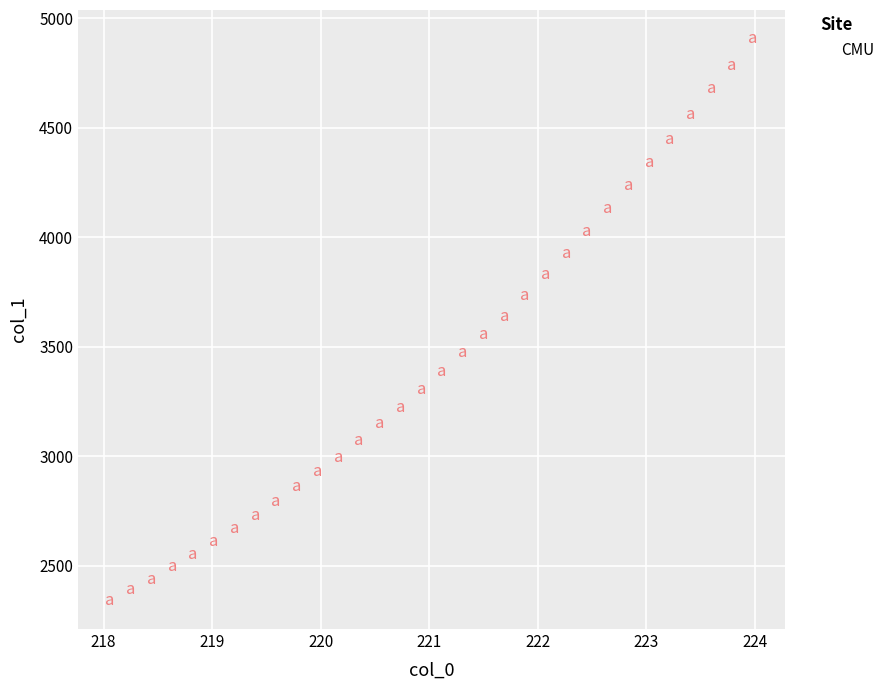

What is the range of Y values (max minus min)?

2568.1